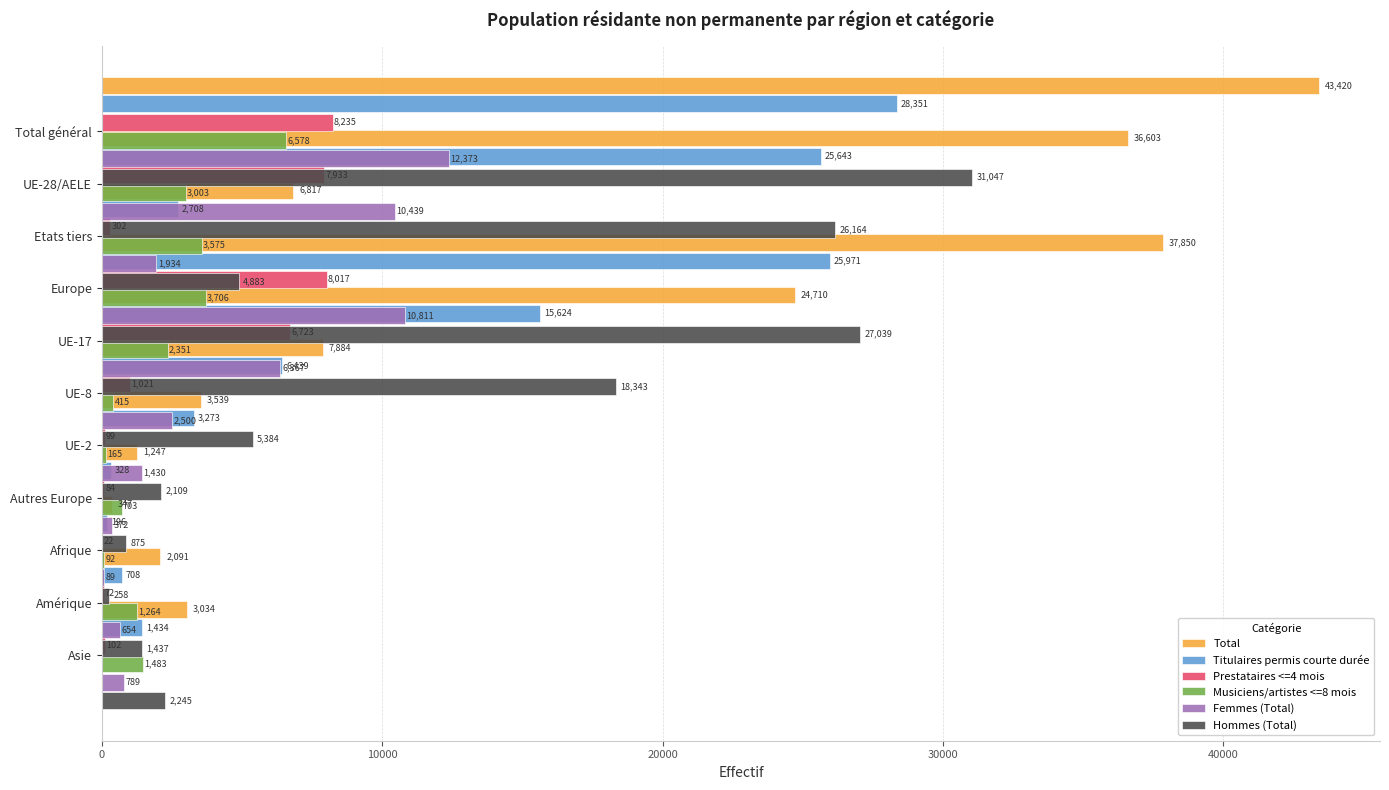

True or false: Femmes (Total) has a value of 12373 at UE-28/AELE.

True